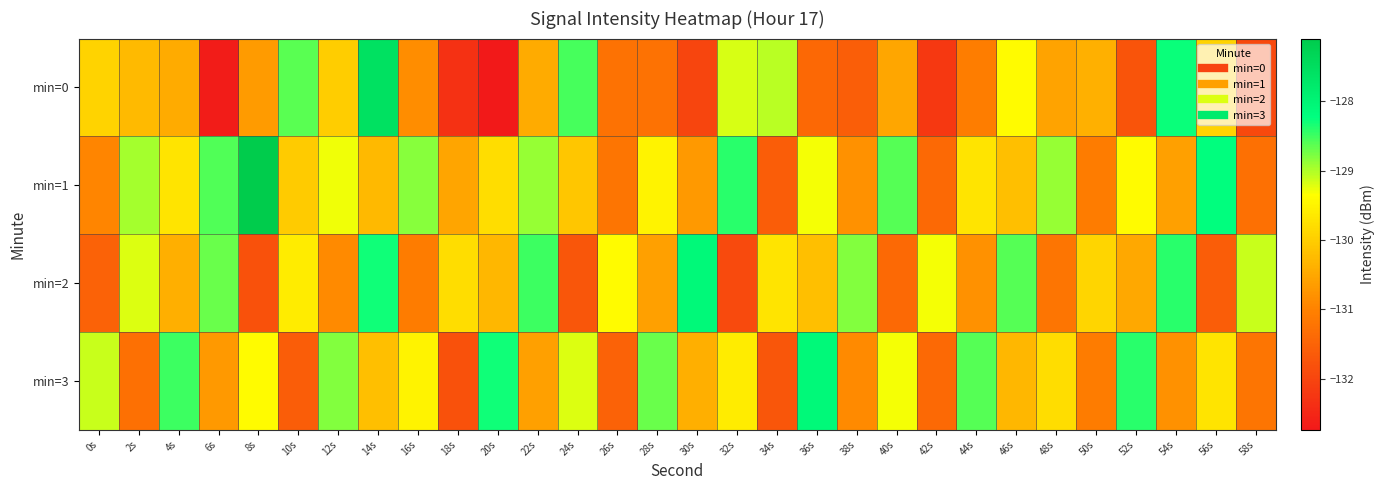

Between 38s and 22s, which is larger?

22s